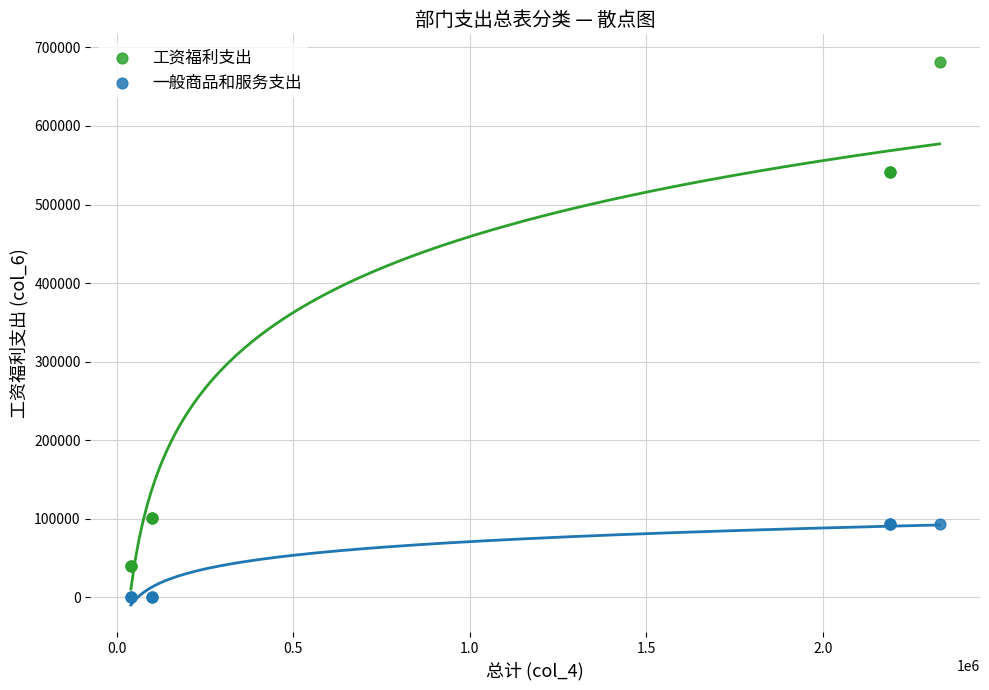

Which series contains the highest Y value?

工资福利支出